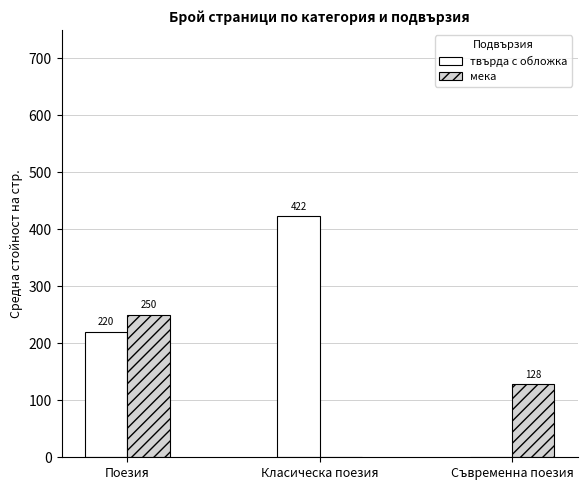

How many groups of bars are there?

3